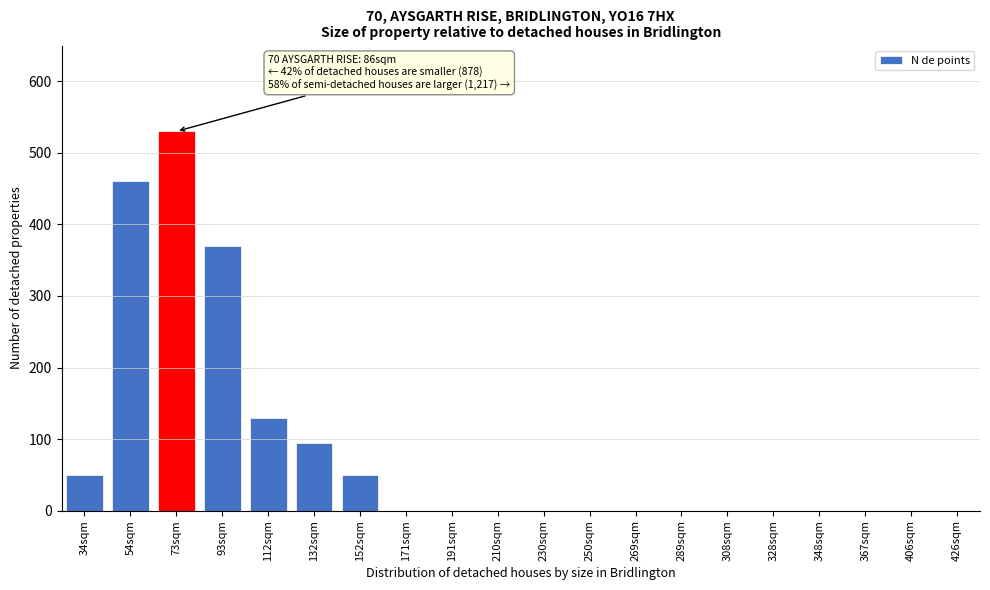

Reading left to right, extract all data points from this chart.

34sqm=50	54sqm=460	73sqm=530	93sqm=370	112sqm=130	132sqm=95	152sqm=50	171sqm=0	191sqm=0	210sqm=0	230sqm=0	250sqm=0	269sqm=0	289sqm=0	308sqm=0	328sqm=0	348sqm=0	367sqm=0	406sqm=0	426sqm=0